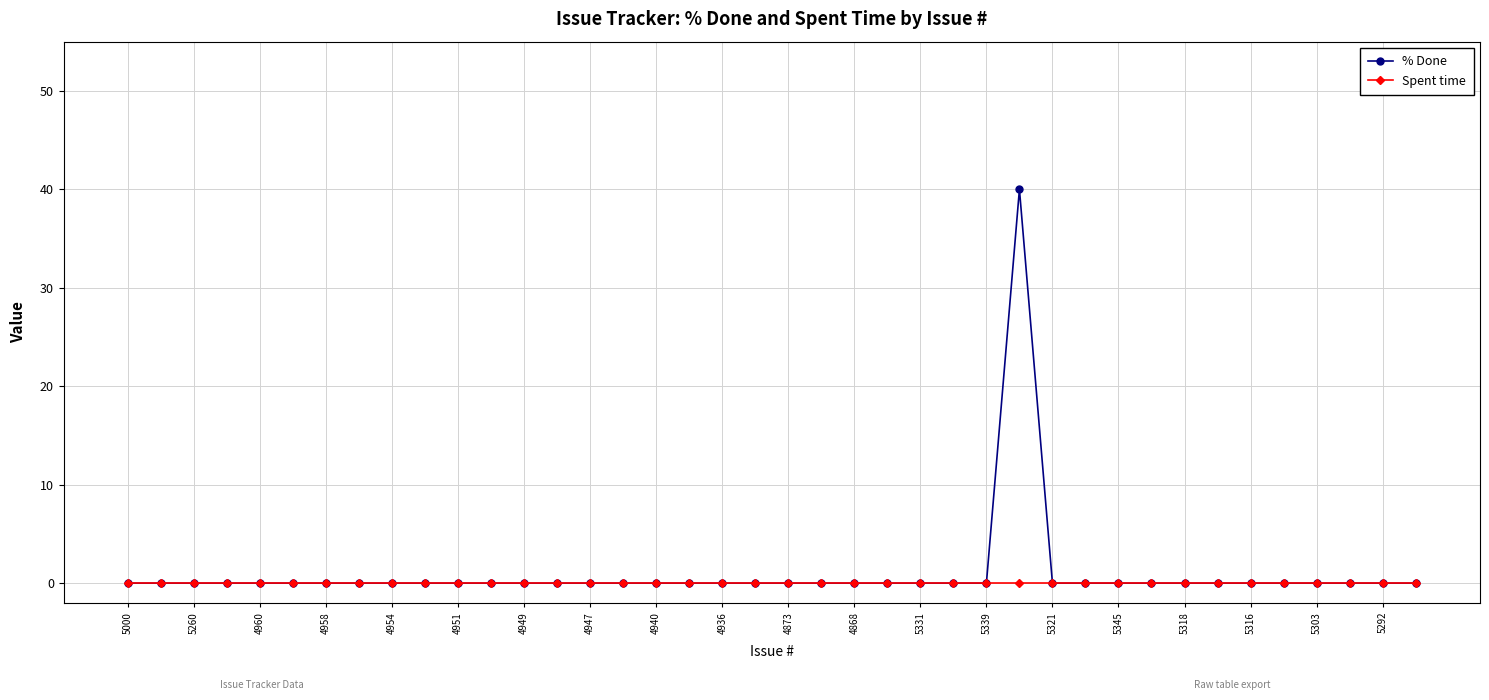

Rank the series by their maximum value, from highest to lowest.

% Done, Spent time